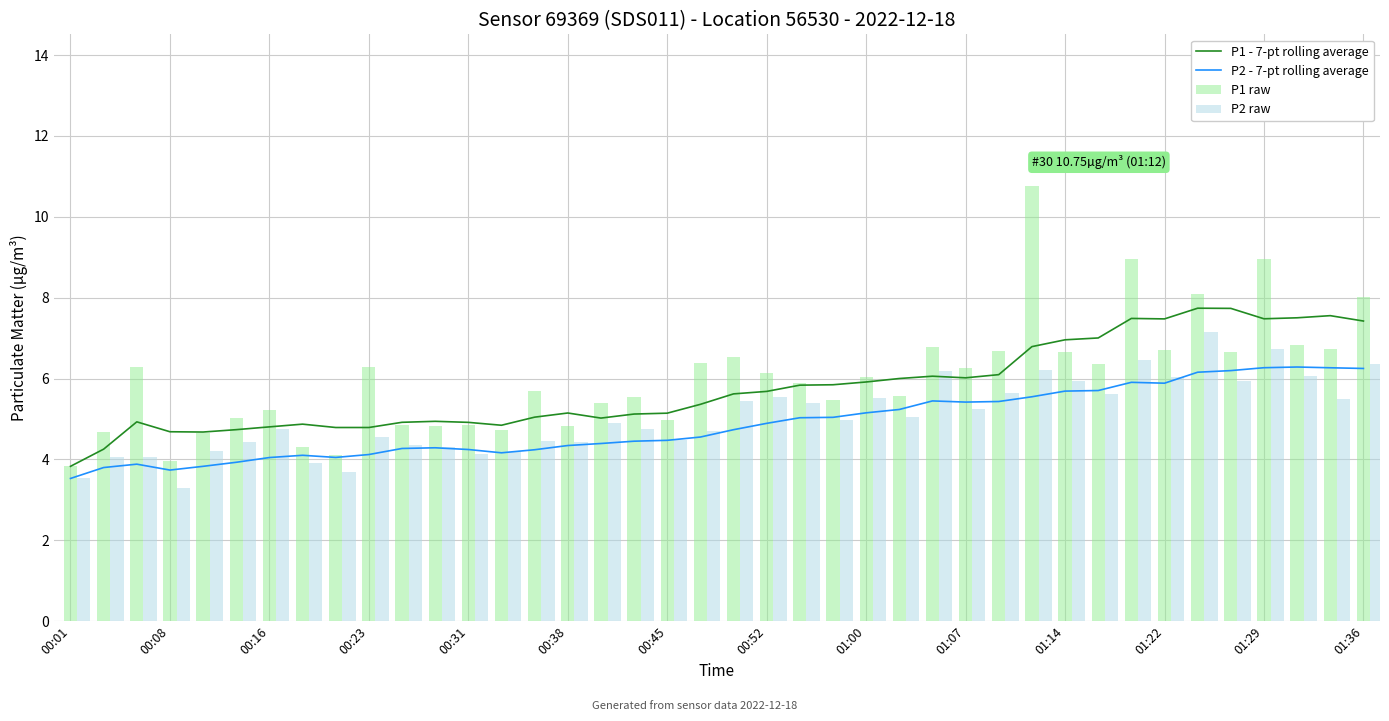

What is the minimum value for P2 raw?

3.3